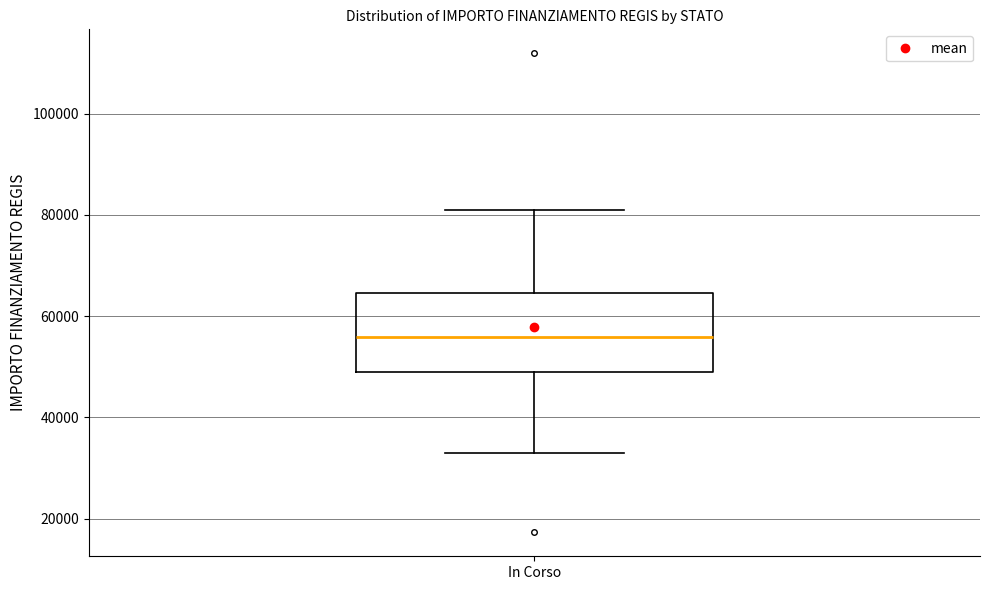

Read this box plot against the y-axis: the position of the median line, the range covered by the box, and the ends of both whiskers. The values are not printed on the chart, so give them approximately, as read against the axis.

median 56000, box 50000 to 64000, whiskers 32000 to 80000